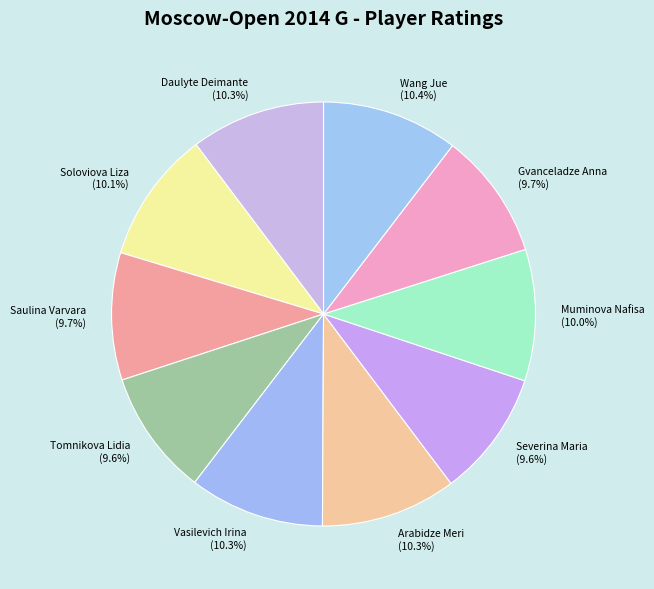

Do Gvanceladze Anna and Soloviova Liza together represent more than half of the pie?

No